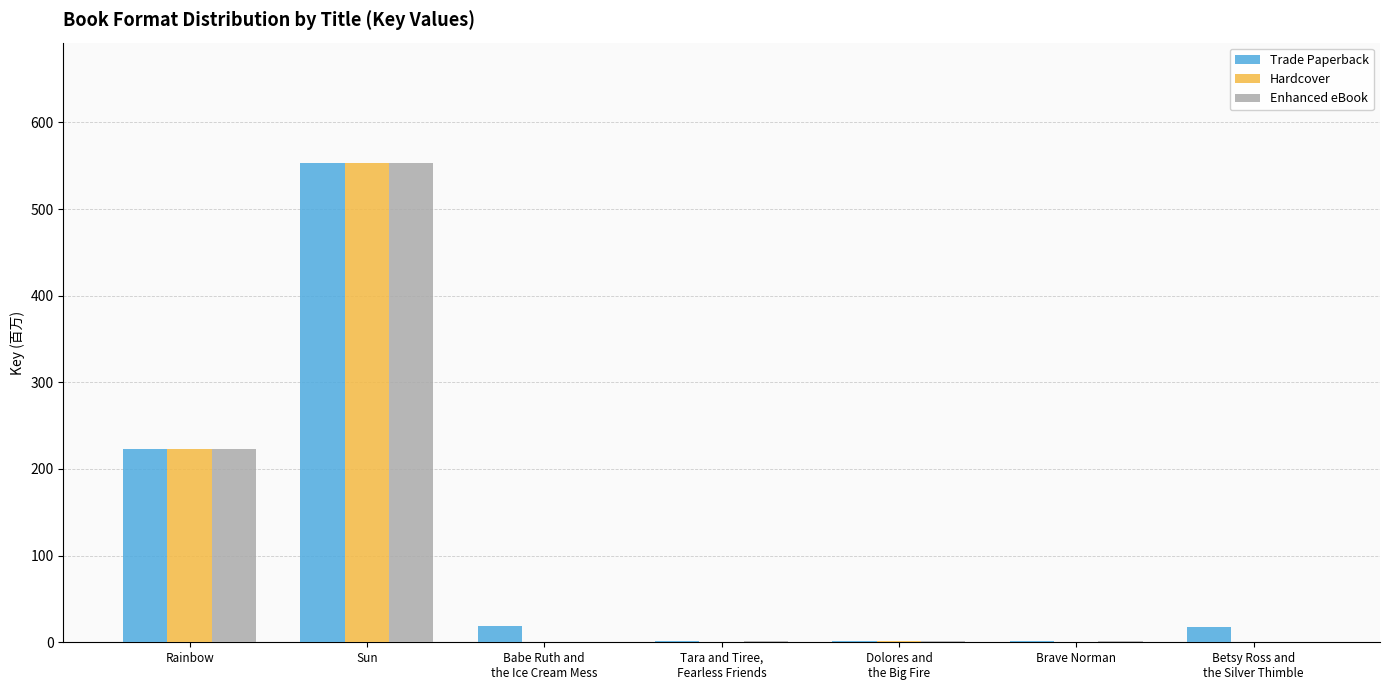

Is the value of Hardcover at Dolores and
the Big Fire greater than the value of Trade Paperback at Betsy Ross and
the Silver Thimble?

No